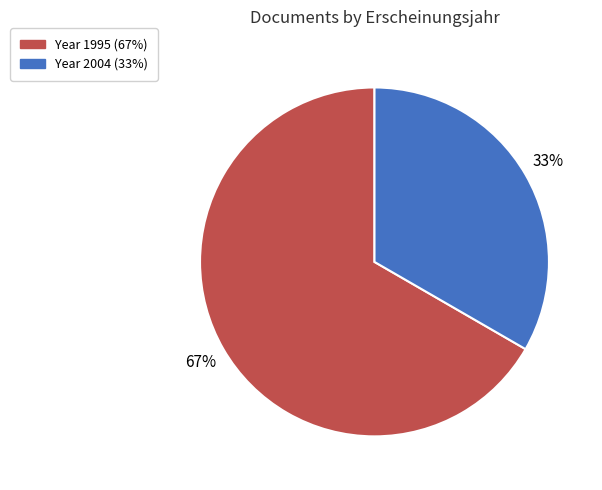

Count the number of slices in the pie.

2